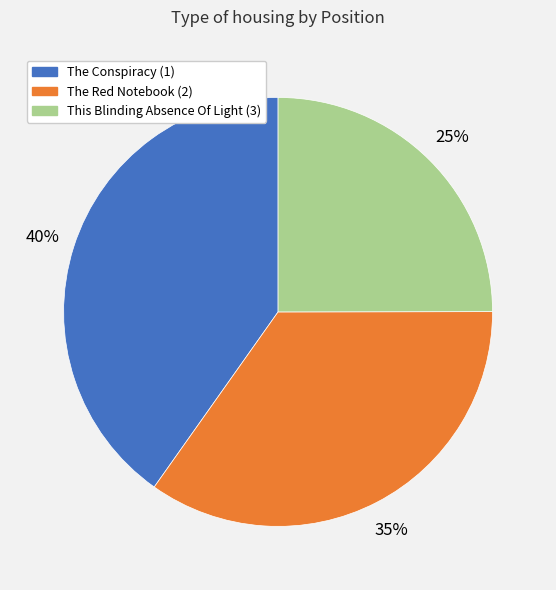

True or false: This Blinding Absence Of Light (3) accounts for 25% of the total.

True